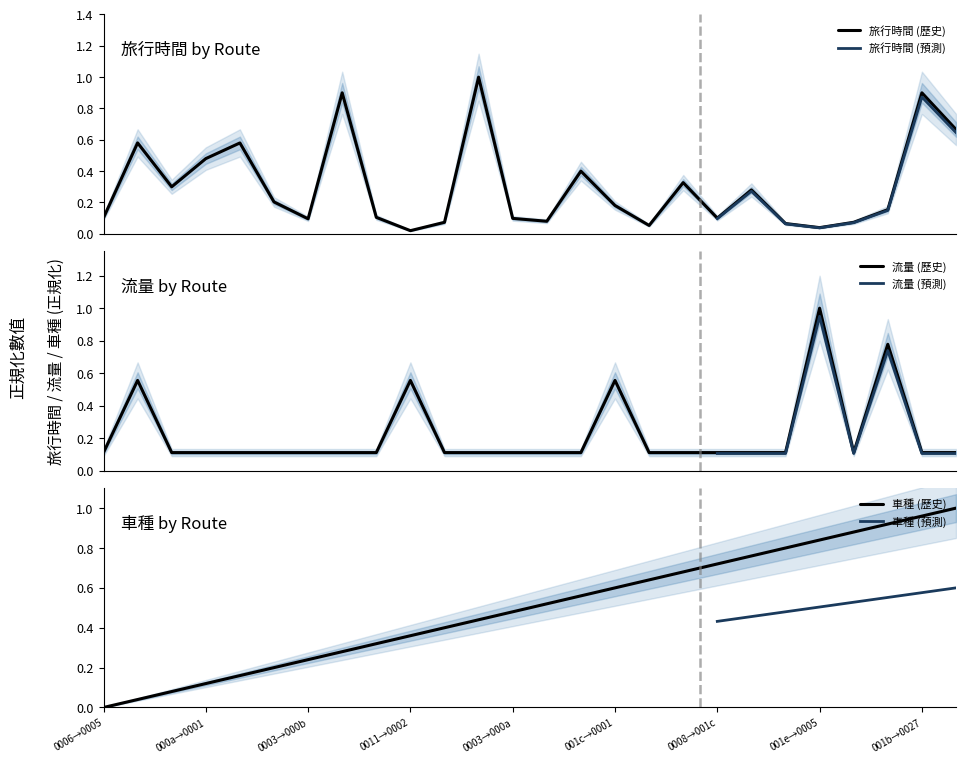

What is the value of the 旅行時間 point at the 12th from the left?

1.0